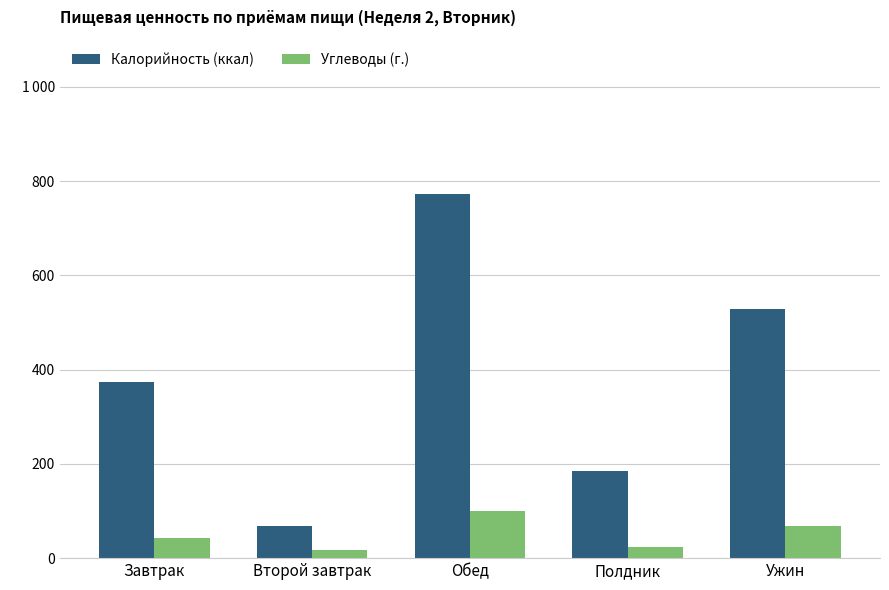

True or false: Углеводы (г.) has a value of 23.6 at Полдник.

True